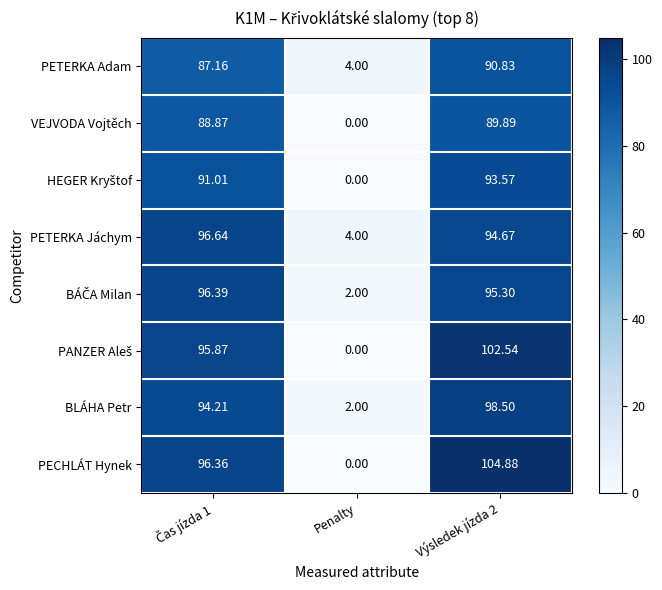

At which label does PETERKA Adam reach its minimum?

Penalty